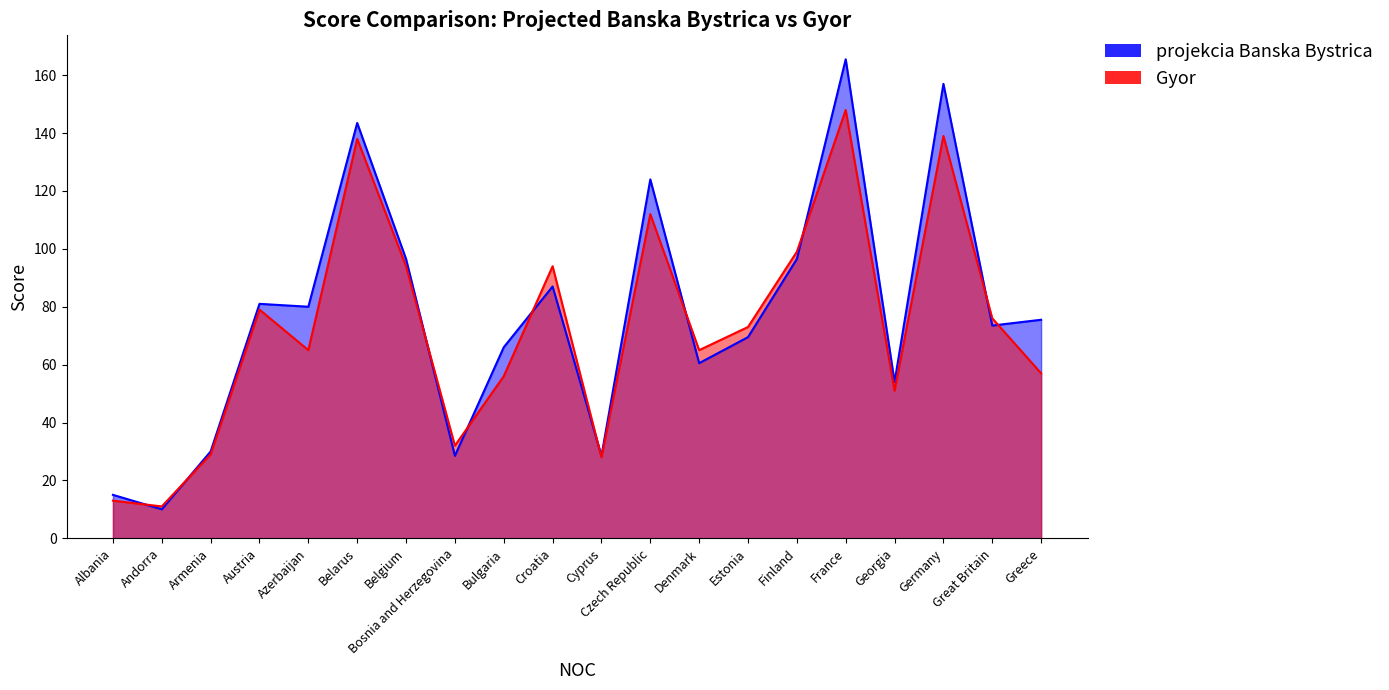

List the labels in order of Gyor value, largest first.

France, Germany, Belarus, Czech Republic, Finland, Belgium, Croatia, Austria, Great Britain, Estonia, Azerbaijan, Denmark, Greece, Bulgaria, Georgia, Bosnia and Herzegovina, Armenia, Cyprus, Albania, Andorra